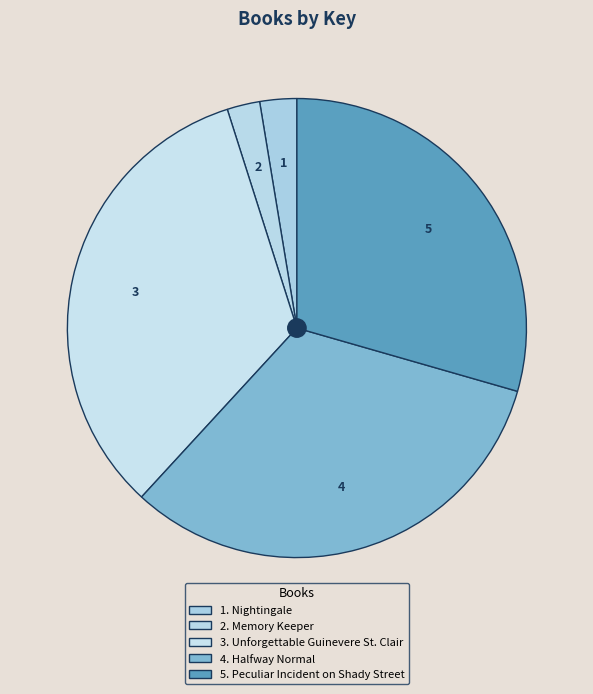

How many slices are in this pie chart?

5